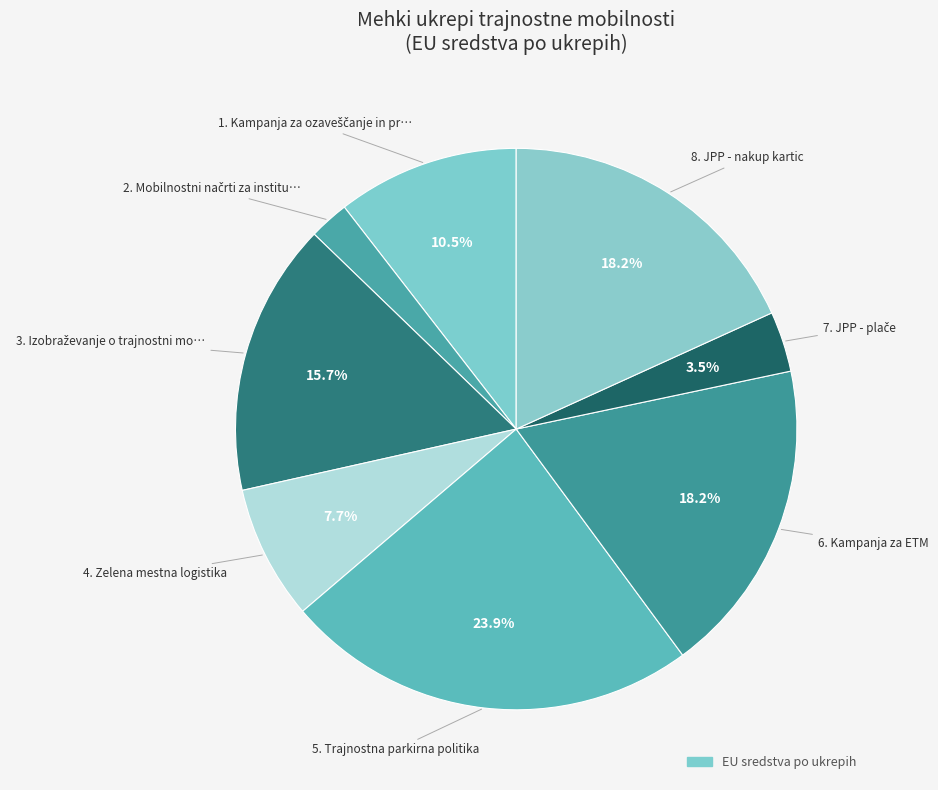

Which category has the smallest portion of the pie?

2. Mobilnostni načrti za institucije